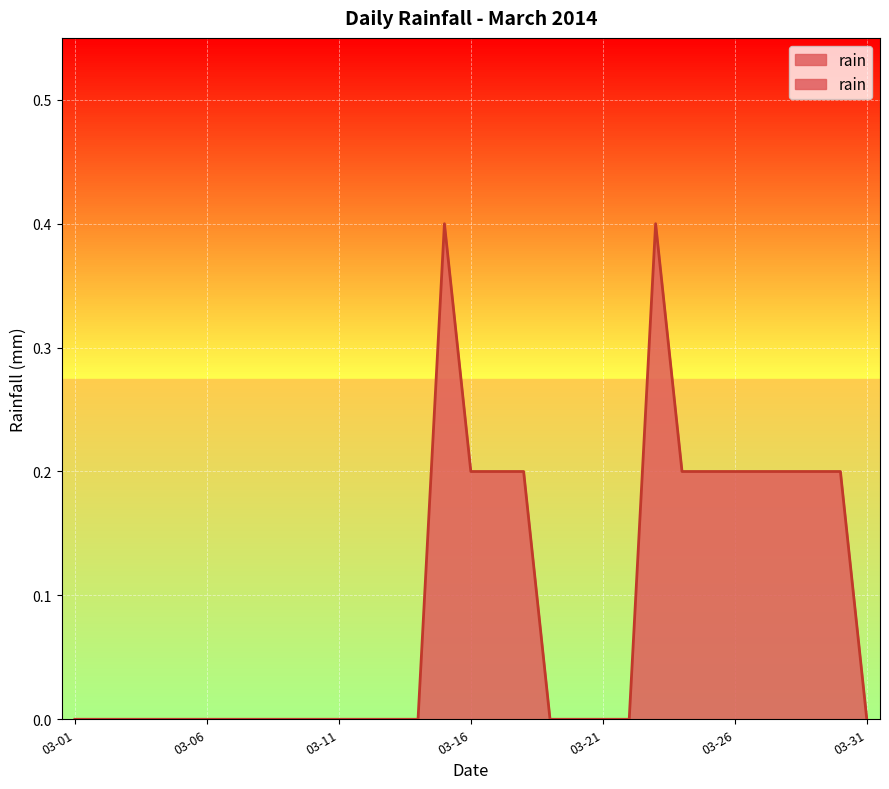

How many values are above zero?

12